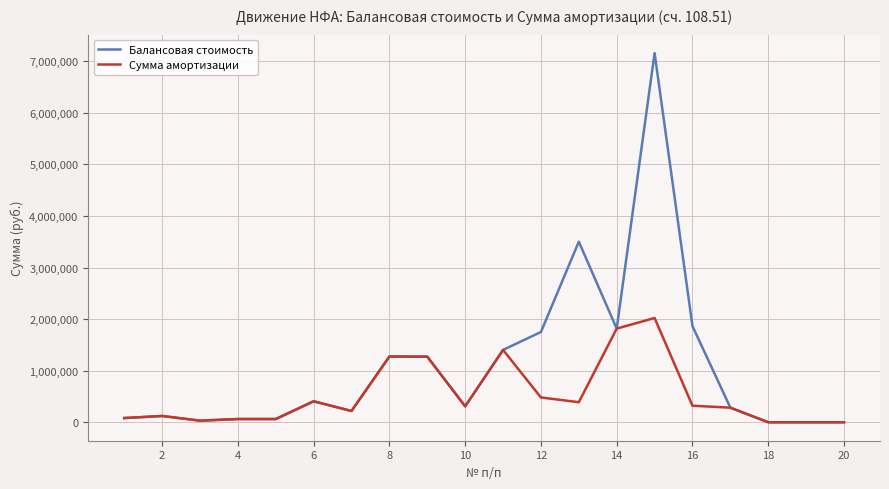

What are all the series names shown in the legend?

Балансовая стоимость, Сумма амортизации